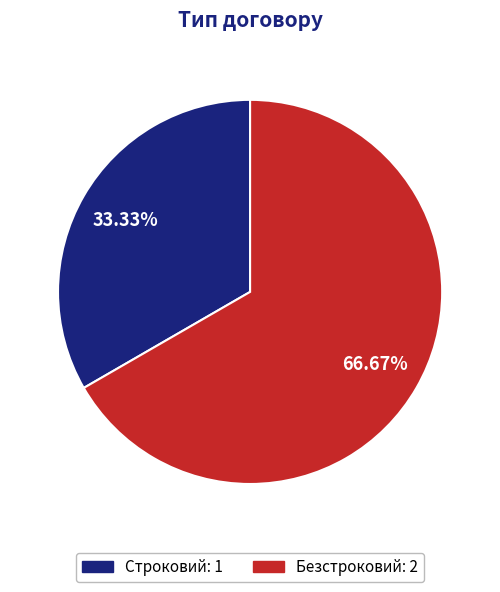

To the nearest percent, what is the average slice percentage?

50%